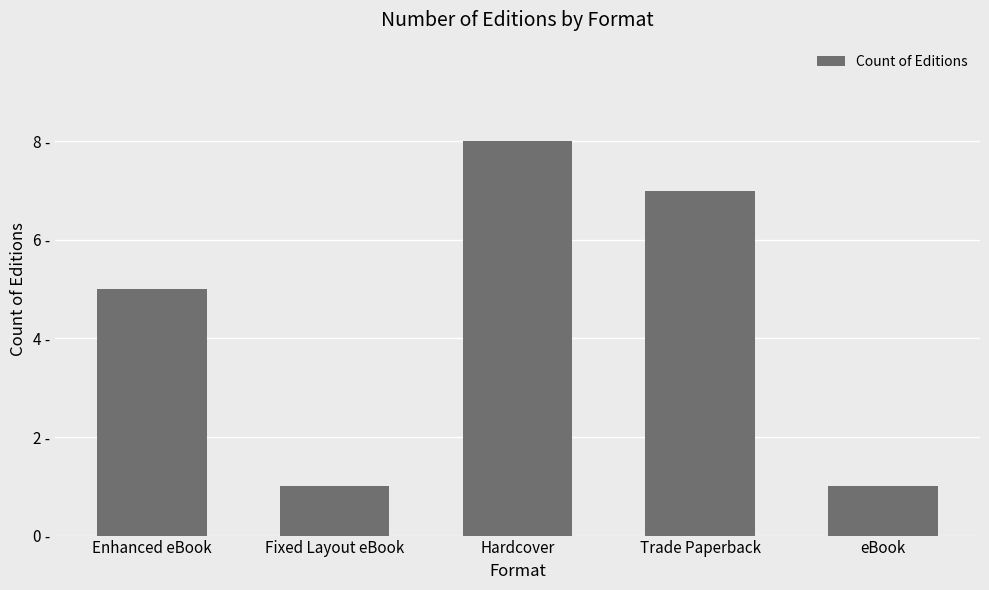

What is the label of the 1st bar from the left?

Enhanced eBook